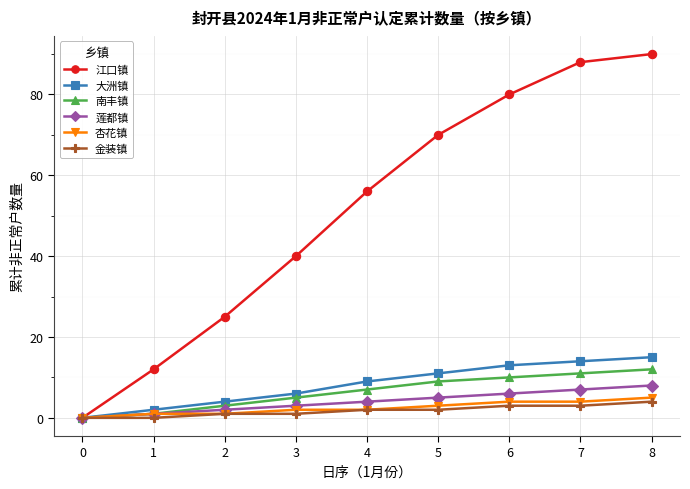

True or false: 南丰镇 has a value of 2 at 3.

False